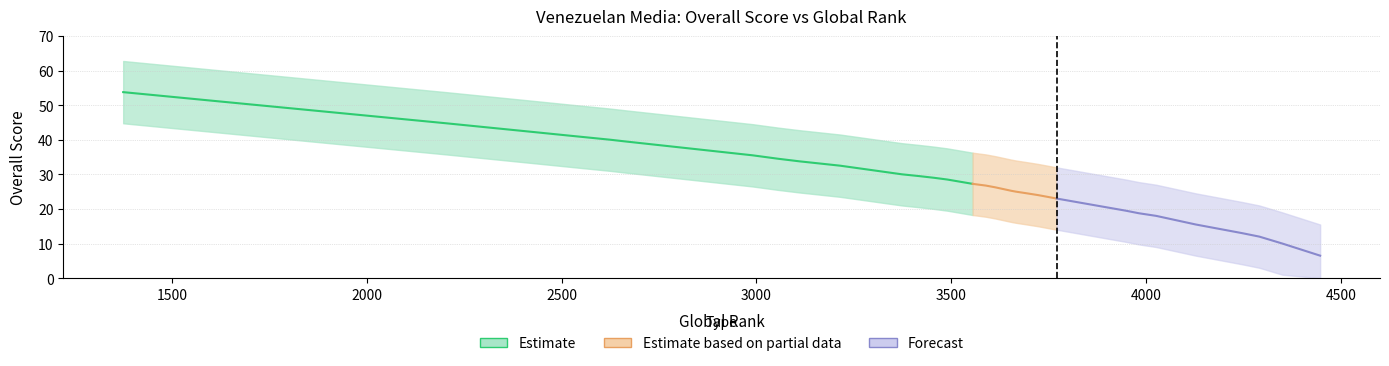

Is the value of Overall at 7 greater than the value of Overall_lower at 39?

Yes